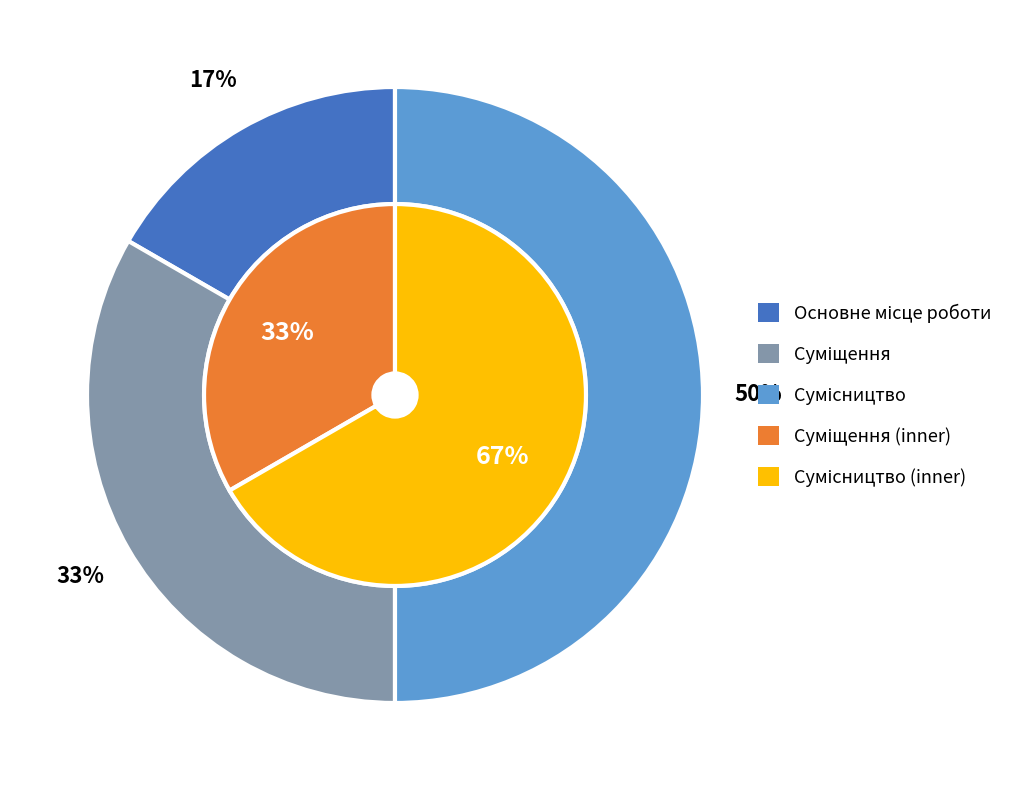

What is the total percentage of Сумісництво and Основне місце роботи?

66.7%